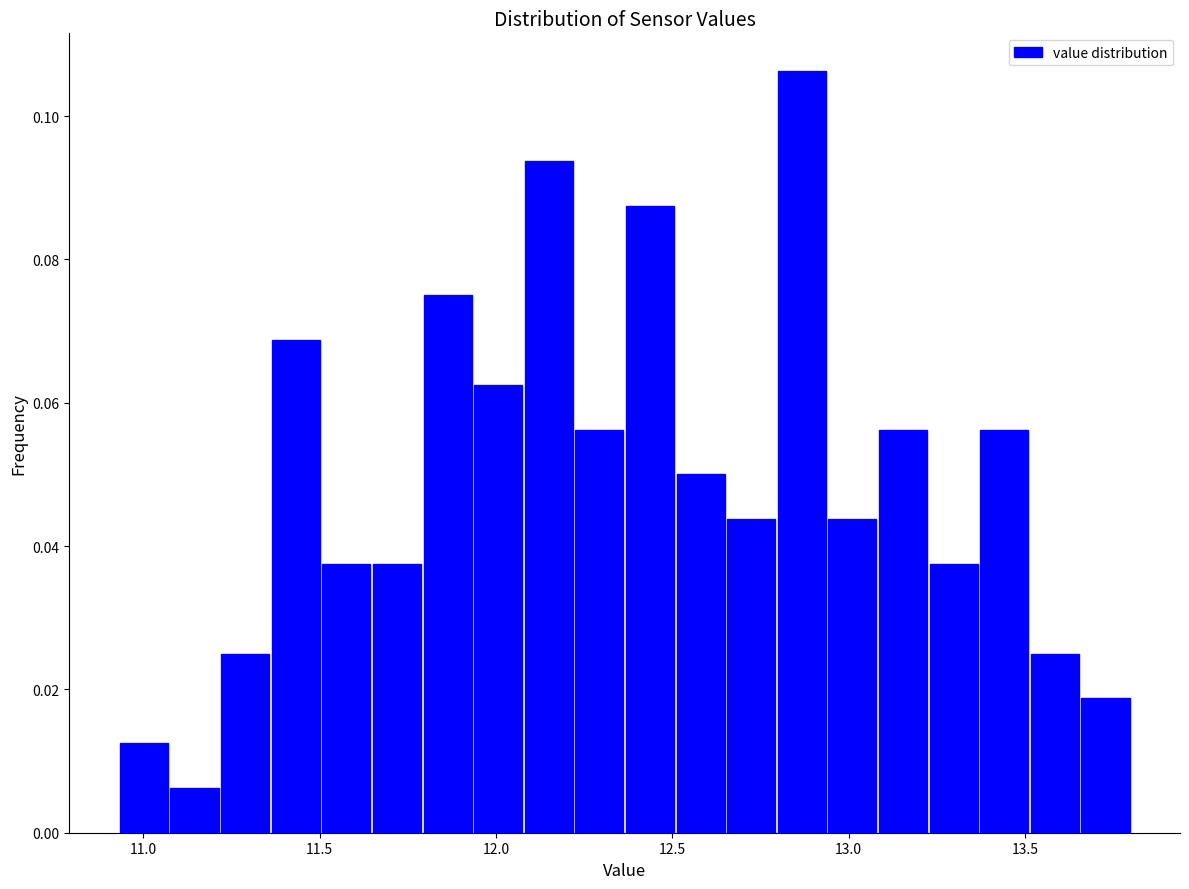

Around what value on the x-axis is the tallest bar? Give the approximate position of its centre, as read against the axis.

12.85